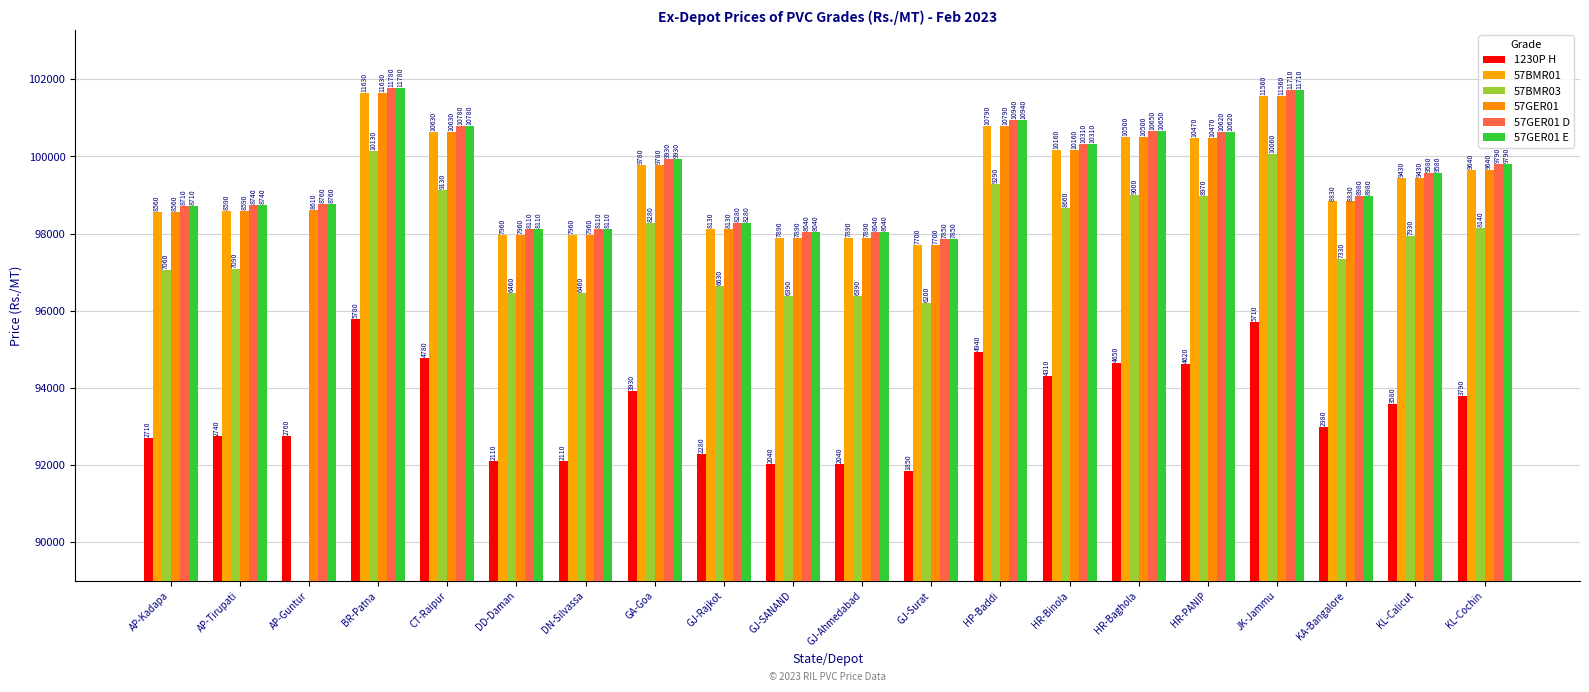

At how many categories does at least one series exceed 44254?

20